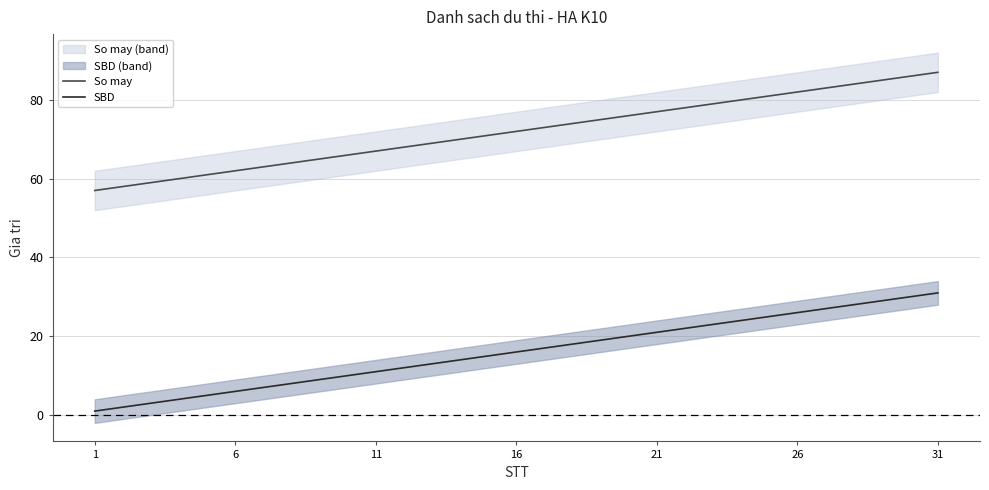

True or false: SBD has a value of 35 at 26.

False